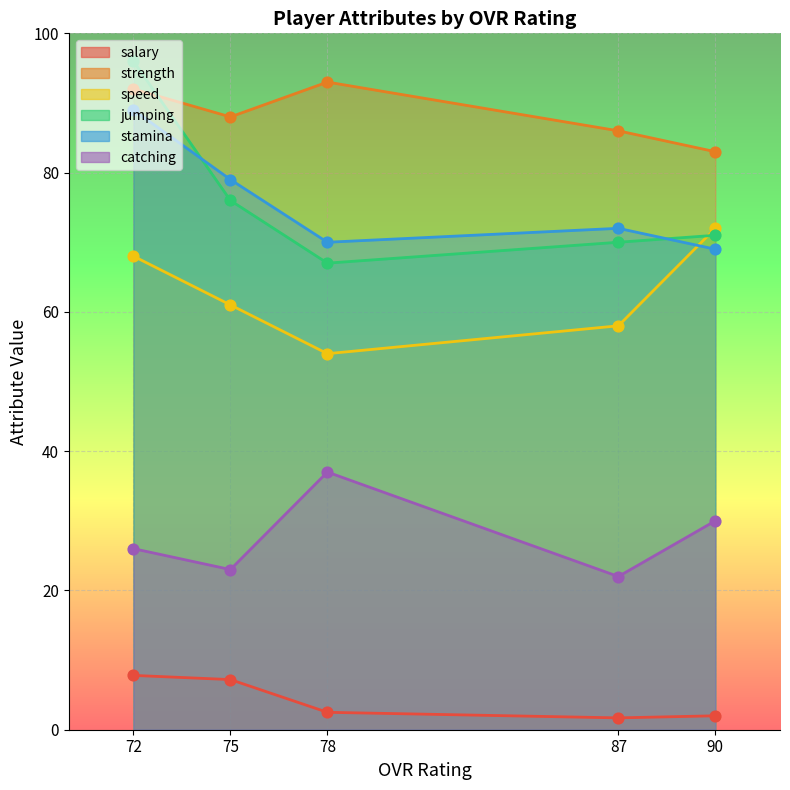

Is the value of salary at 78 greater than the value of jumping at 90?

No